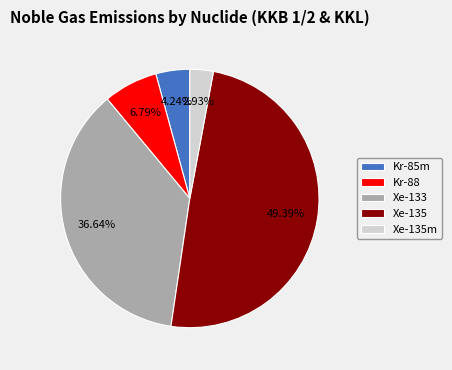

Is the sum of Xe-133 and Xe-135 greater than half?

Yes